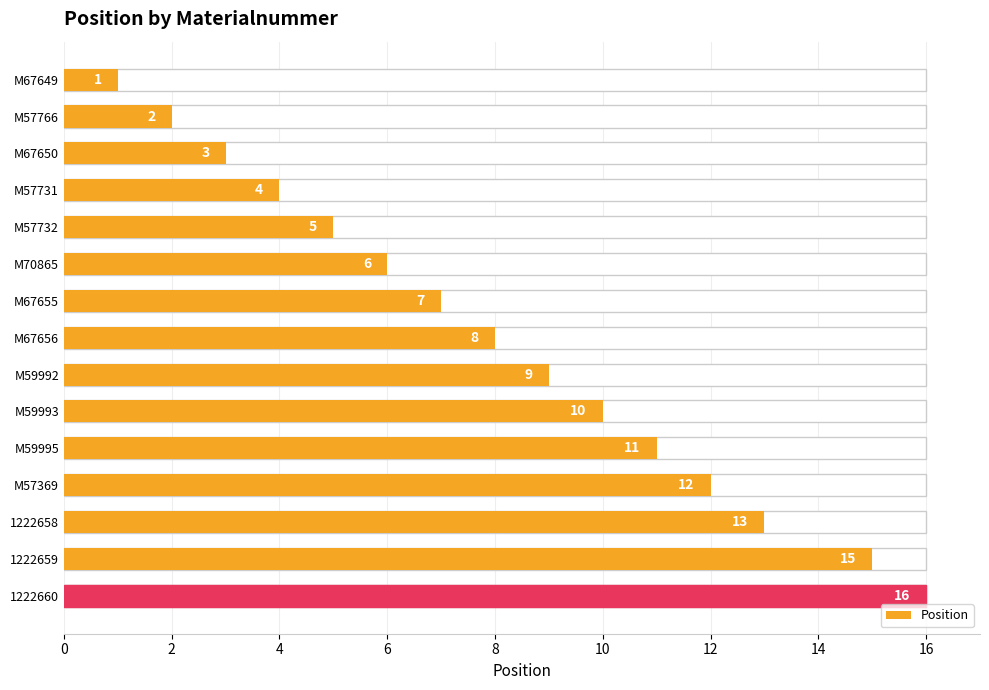

Which has a higher value, M67650 or M70865?

M70865